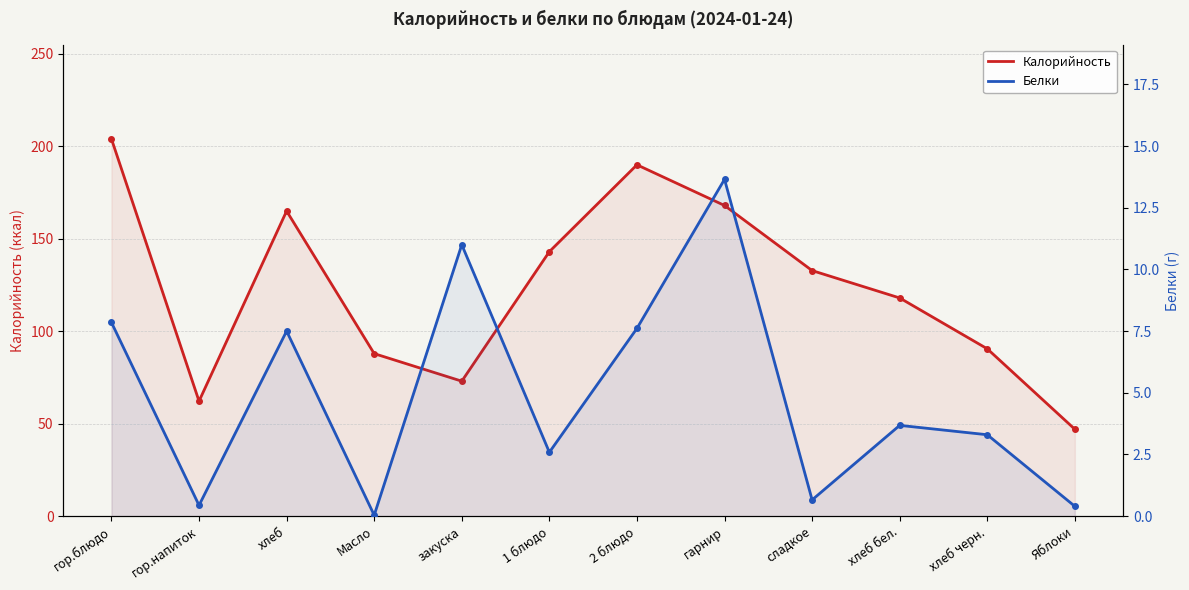

Which has a higher value, гор.блюдо or 2 блюдо?

гор.блюдо